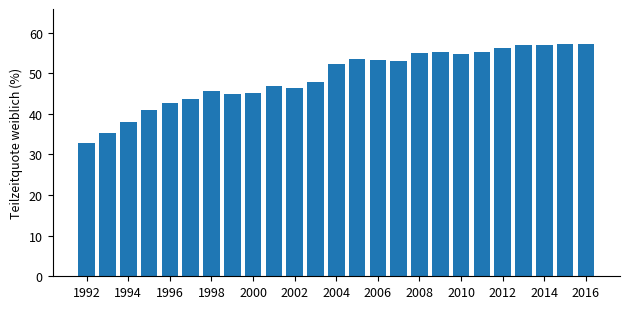

What is the smallest value displayed?

32.7